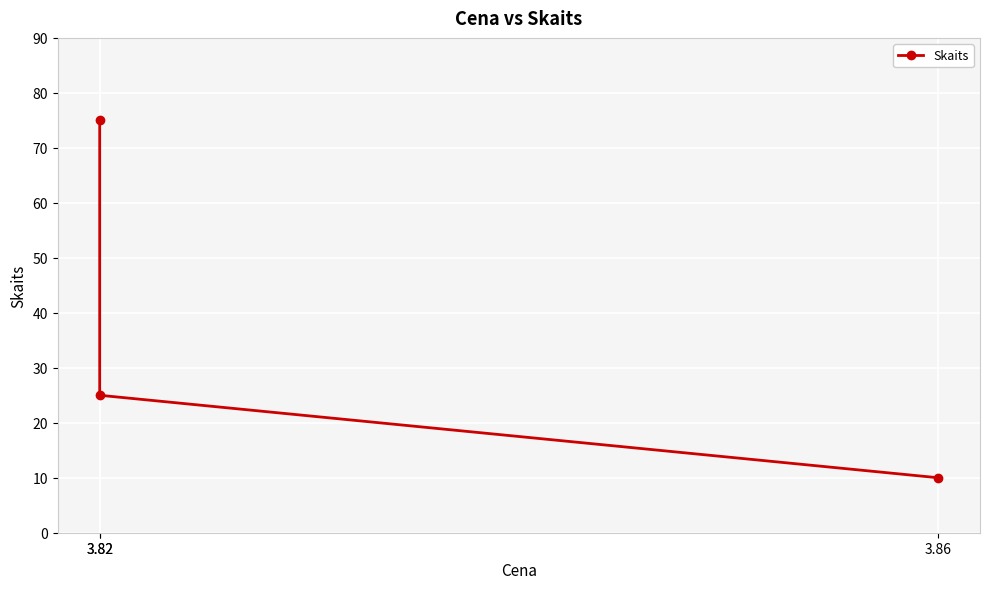

What value does the data have at 3.86, to the nearest 10?

10